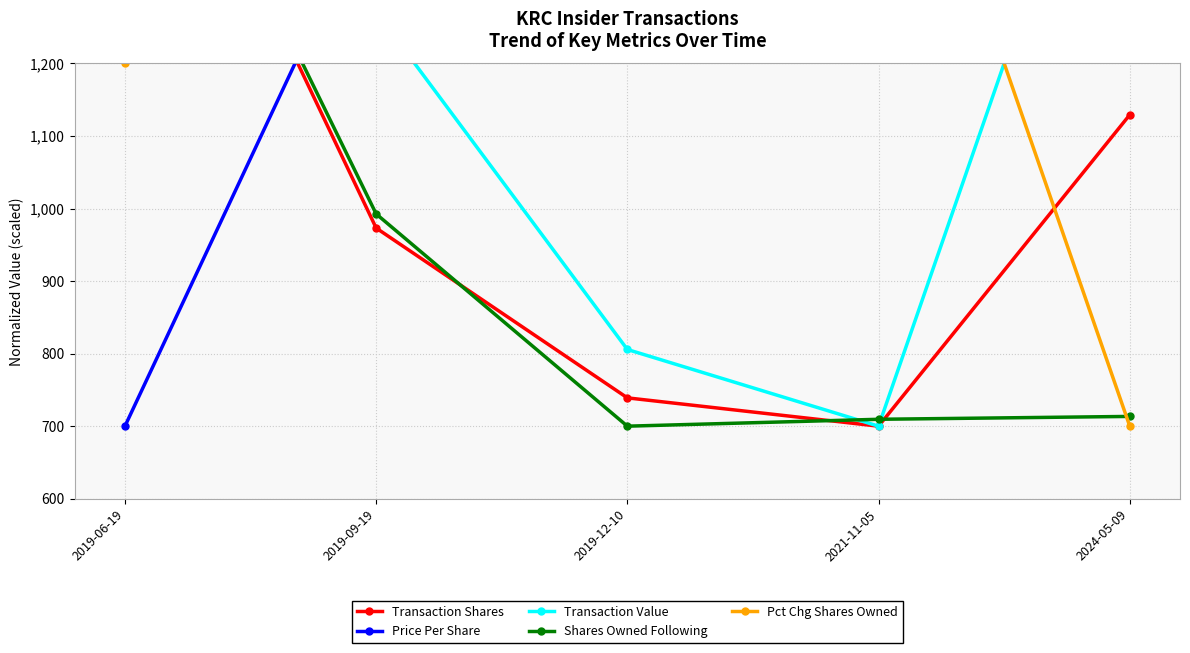

Rank the series by their maximum value, from lowest to highest.

Transaction Shares, Price Per Share, Transaction Value, Shares Owned Following, Pct Chg Shares Owned